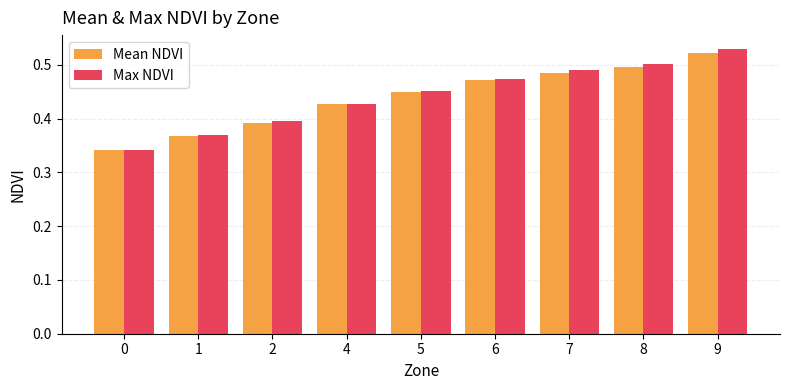

The Max NDVI series shows 0.3 at 9. True or false?

False